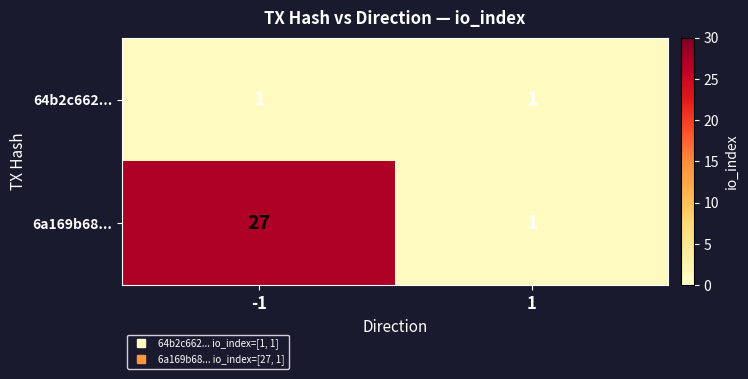

Reading right to left, what are all the values shown in this chart?

64b2c662...: 1	1
6a169b68...: 1	27